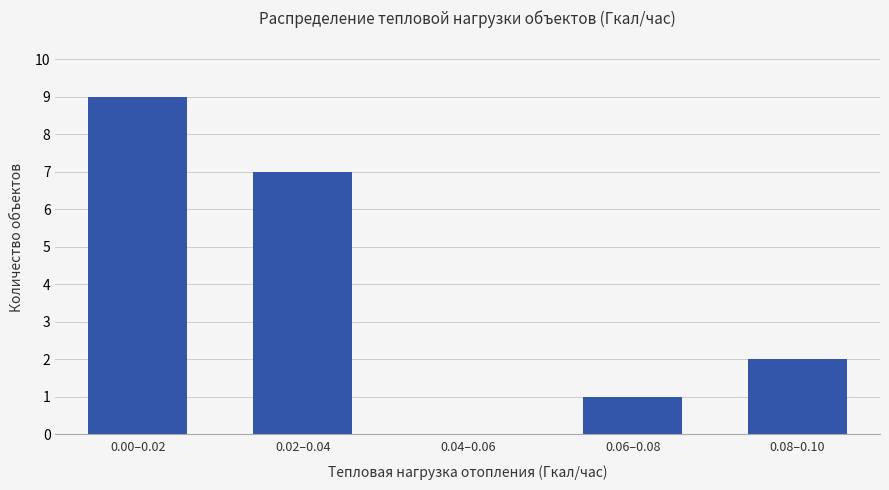

Reading left to right, transcribe all the data shown in this chart.

0.00–0.02=9	0.02–0.04=7	0.04–0.06=0	0.06–0.08=1	0.08–0.10=2